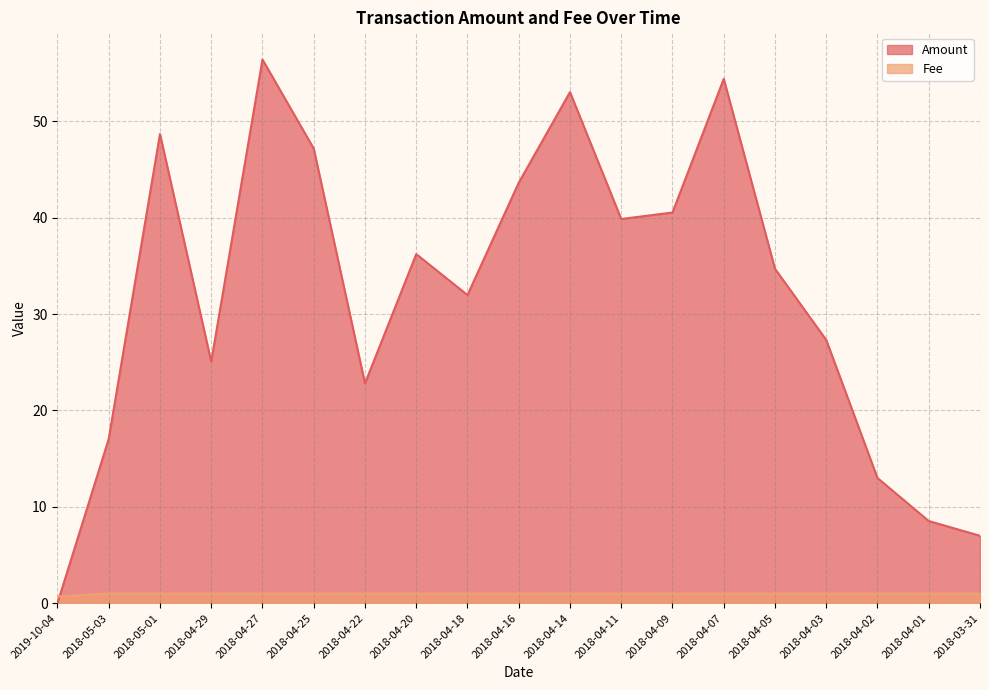

True or false: Fee has more than 1 interior local peaks.

False